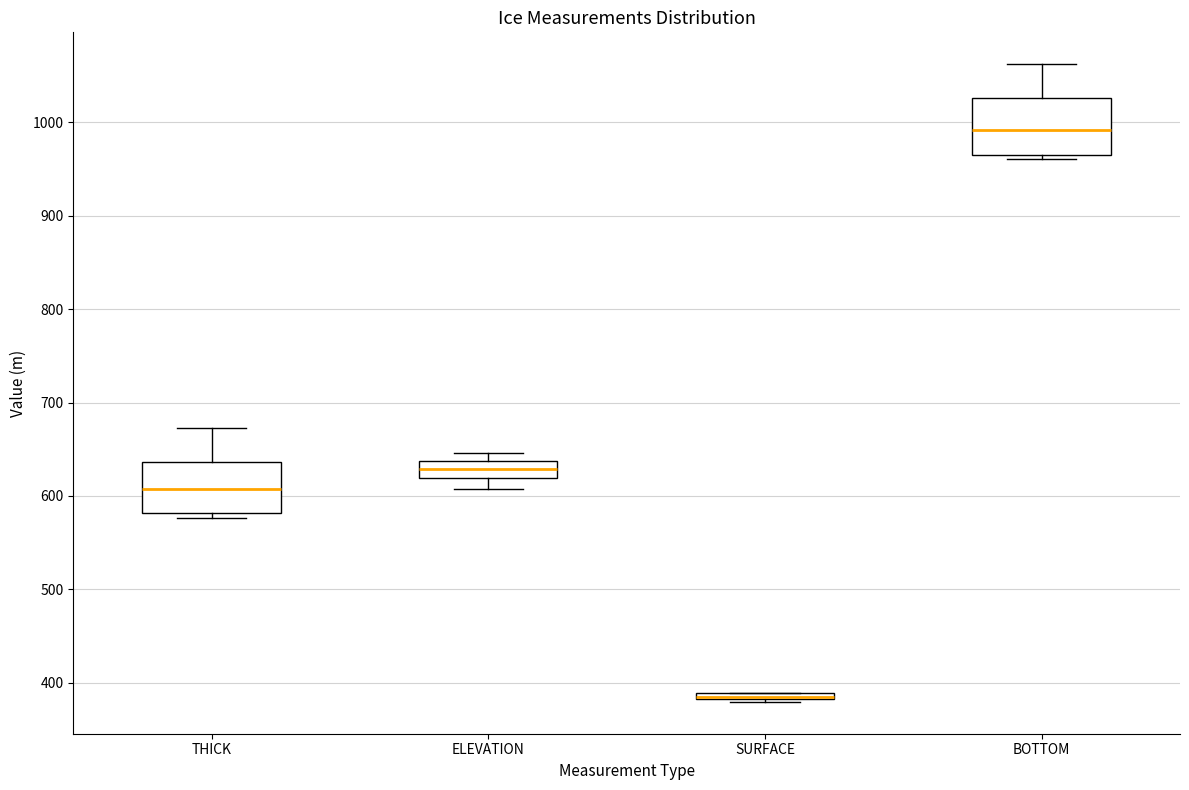

Where is the lower edge of the box for SURFACE on the y-axis? The values are not printed on the chart, so give them approximately, as read against the axis.

380